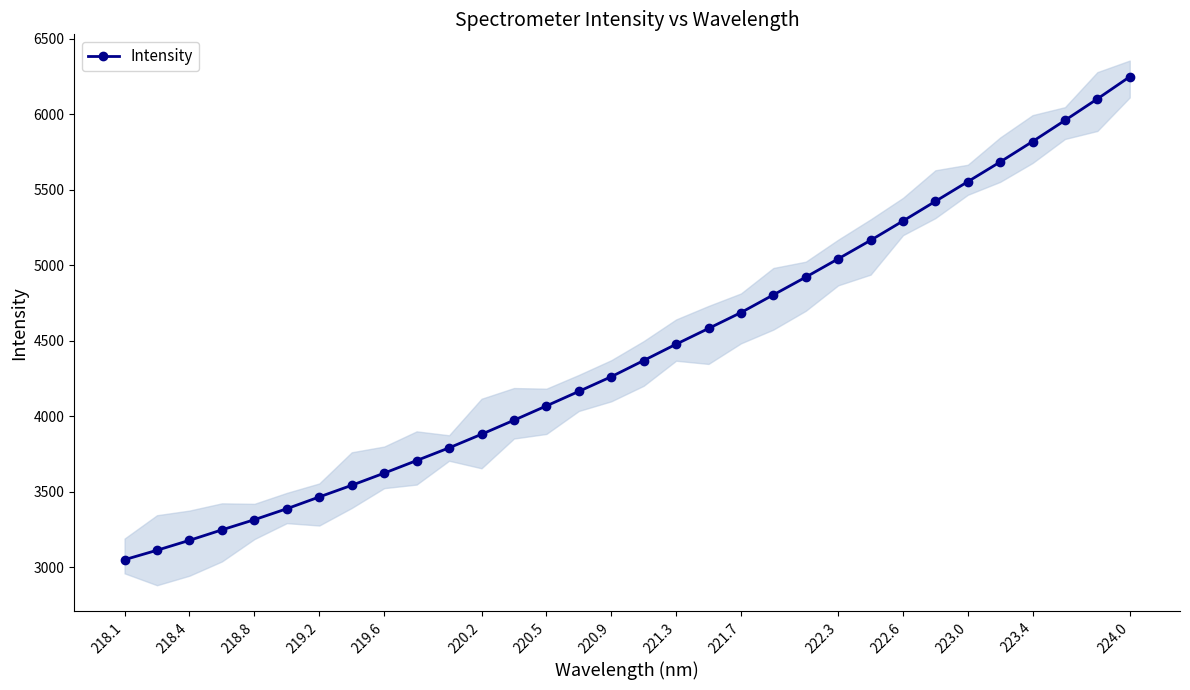

The value of Intensity at 220.5 is 5540.3. True or false?

False